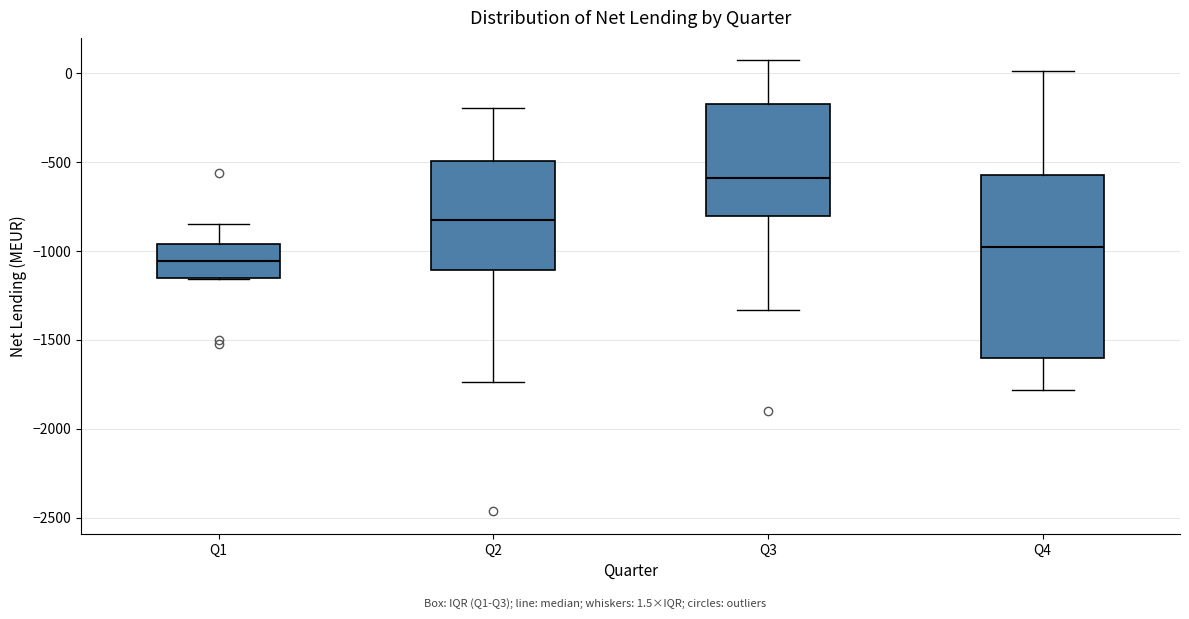

Reading left to right, transcribe this box plot: for each box, give where its median line is, the range the box spans, and where its two whiskers end, as read against the y-axis. The values are not printed on the chart, so give them approximately, as read against the axis.

Q1: median -1050, box -1150 to -950, whiskers -1150 to -850
Q2: median -850, box -1100 to -500, whiskers -1750 to -200
Q3: median -600, box -800 to -150, whiskers -1350 to 50
Q4: median -1000, box -1600 to -600, whiskers -1800 to 0